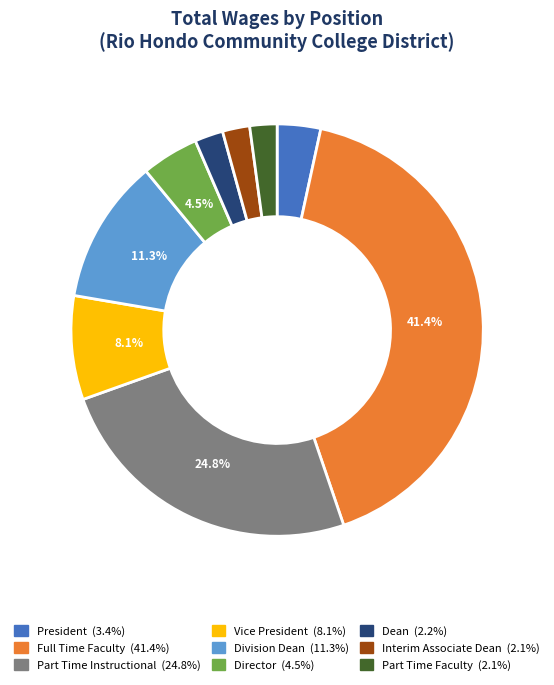

The Interim Associate Dean slice represents 16% of the pie. True or false?

False